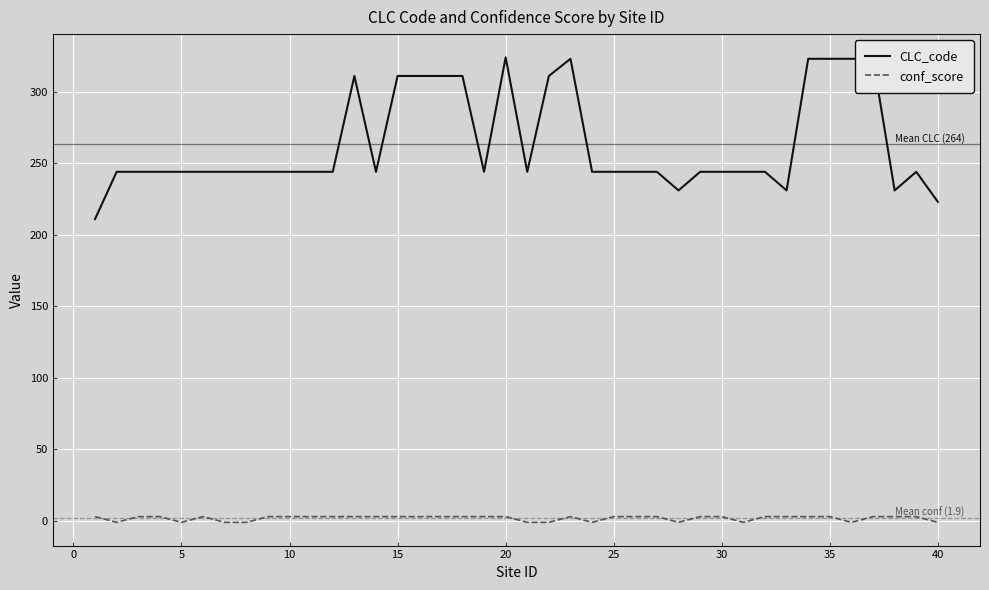

Which series has the widest spread of values?

CLC_code